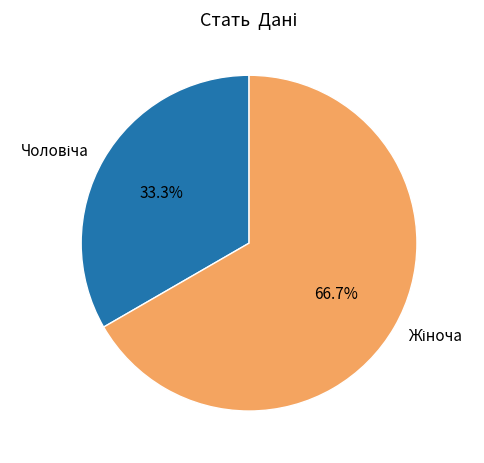

Does any single category account for the majority?

Yes